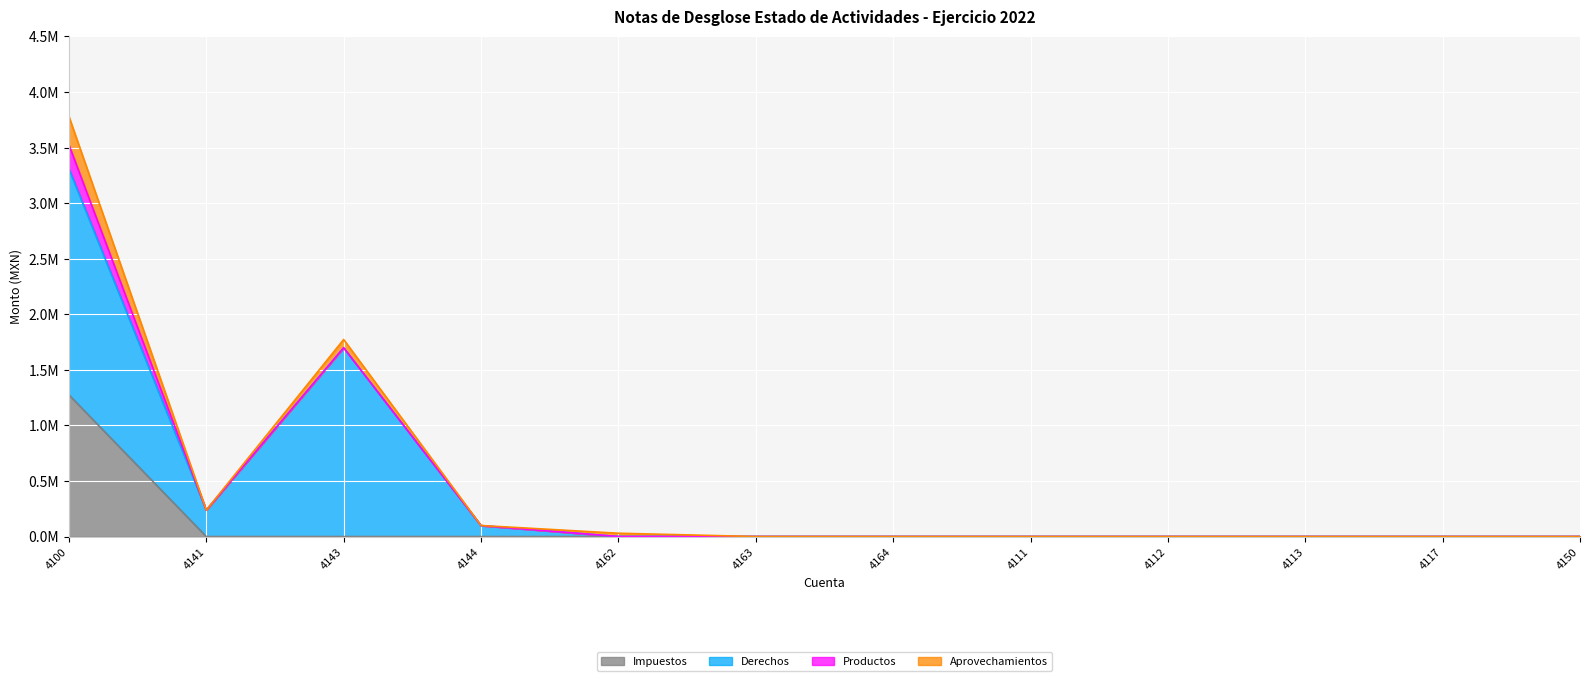

True or false: Impuestos has more than 0 interior local peaks.

False